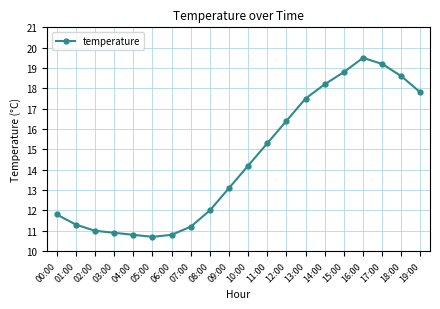

Reading left to right, extract all data points from this chart.

00:00=11.8	01:00=11.3	02:00=11.0	03:00=10.9	04:00=10.8	05:00=10.7	06:00=10.8	07:00=11.2	08:00=12.0	09:00=13.1	10:00=14.2	11:00=15.3	12:00=16.4	13:00=17.5	14:00=18.2	15:00=18.8	16:00=19.5	17:00=19.2	18:00=18.6	19:00=17.8